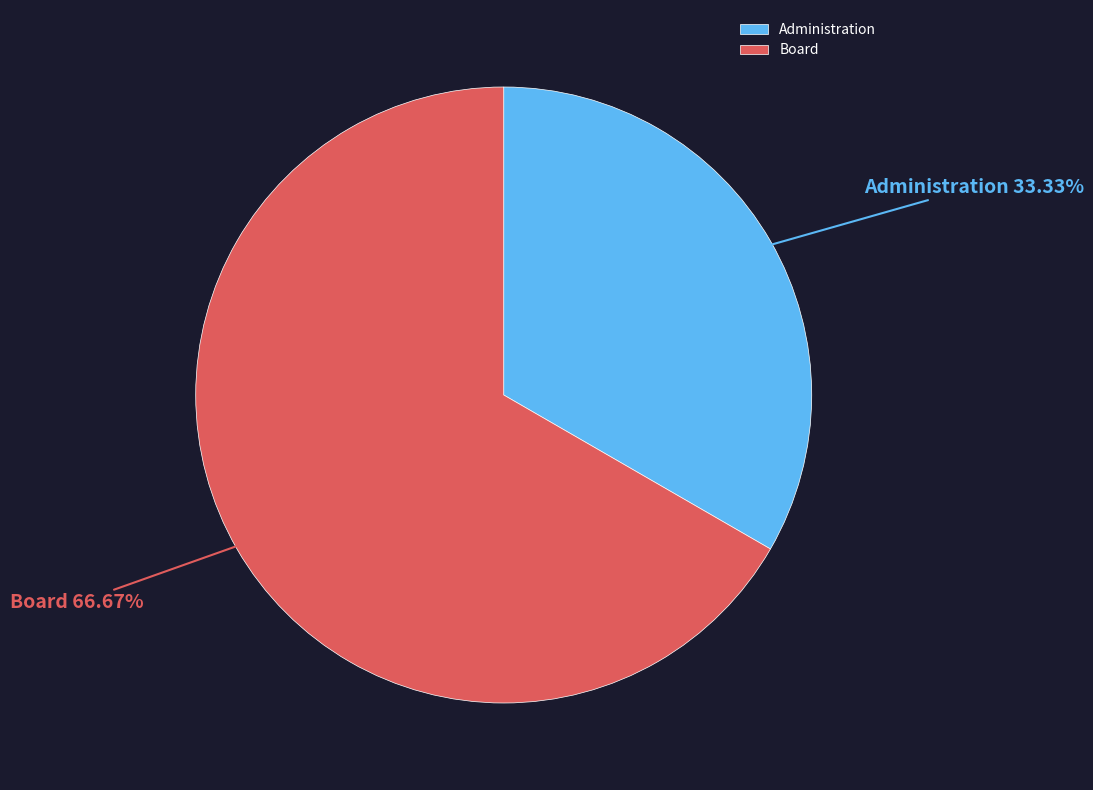

Which has a higher value, Board or Administration?

Board